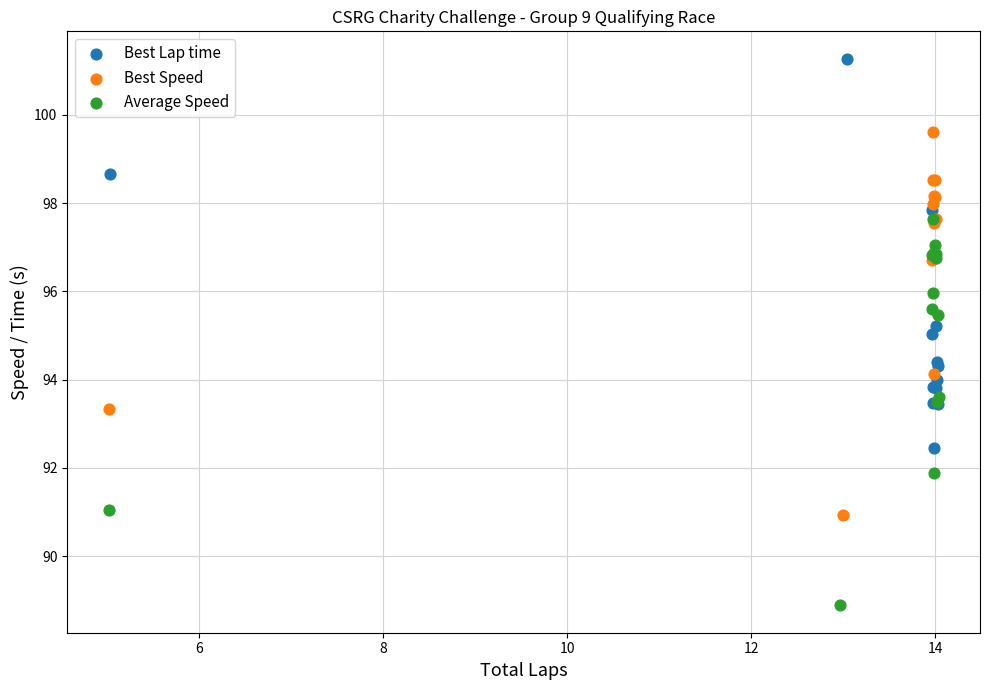

Which series contains the lowest Y value?

Average Speed